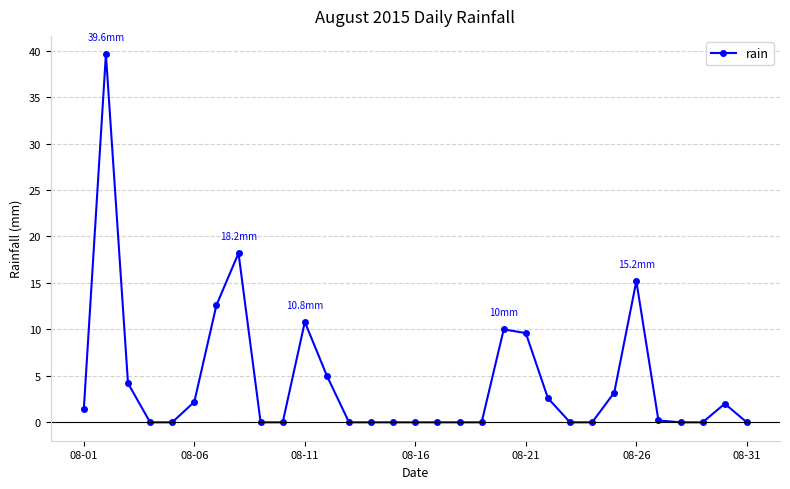

True or false: there are more than 1 points higher than both neighbors.

True